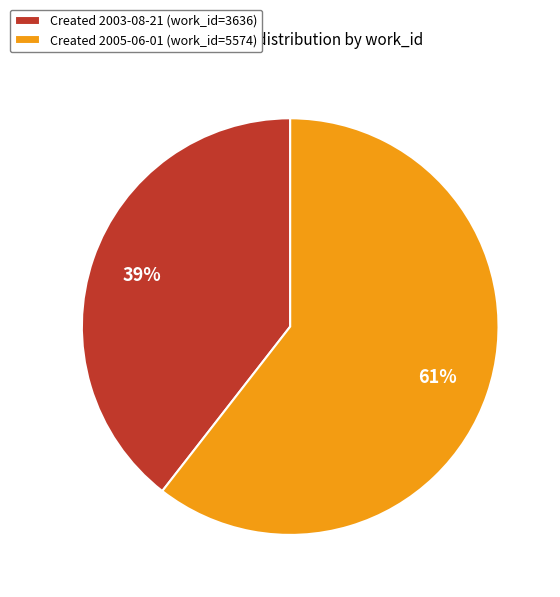

Does any single category account for the majority?

Yes